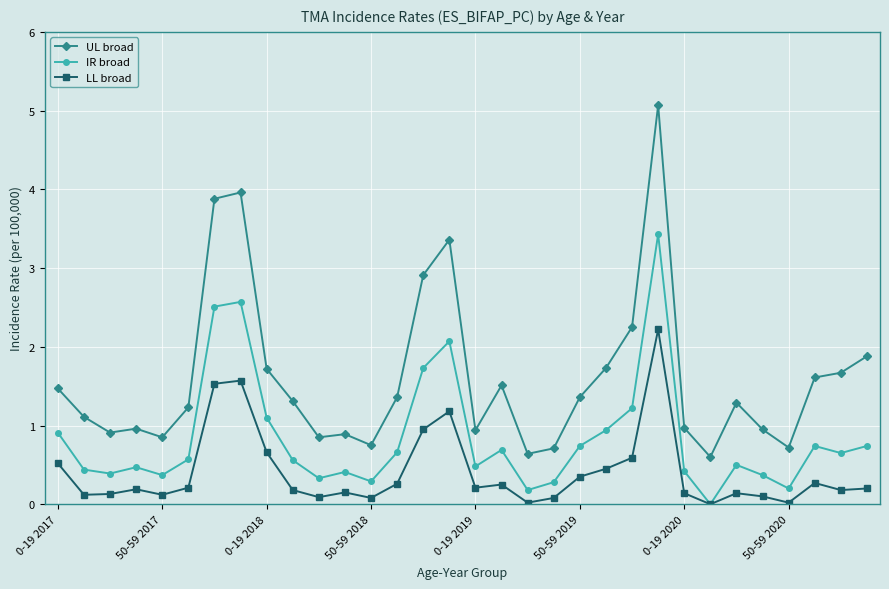

Which series has the largest total across all categories?

UL broad